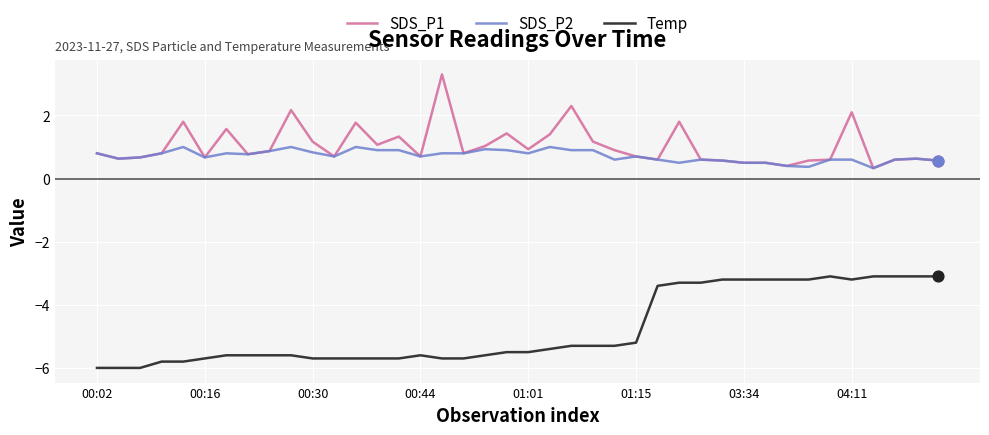

What is the smallest value displayed?

-6.0